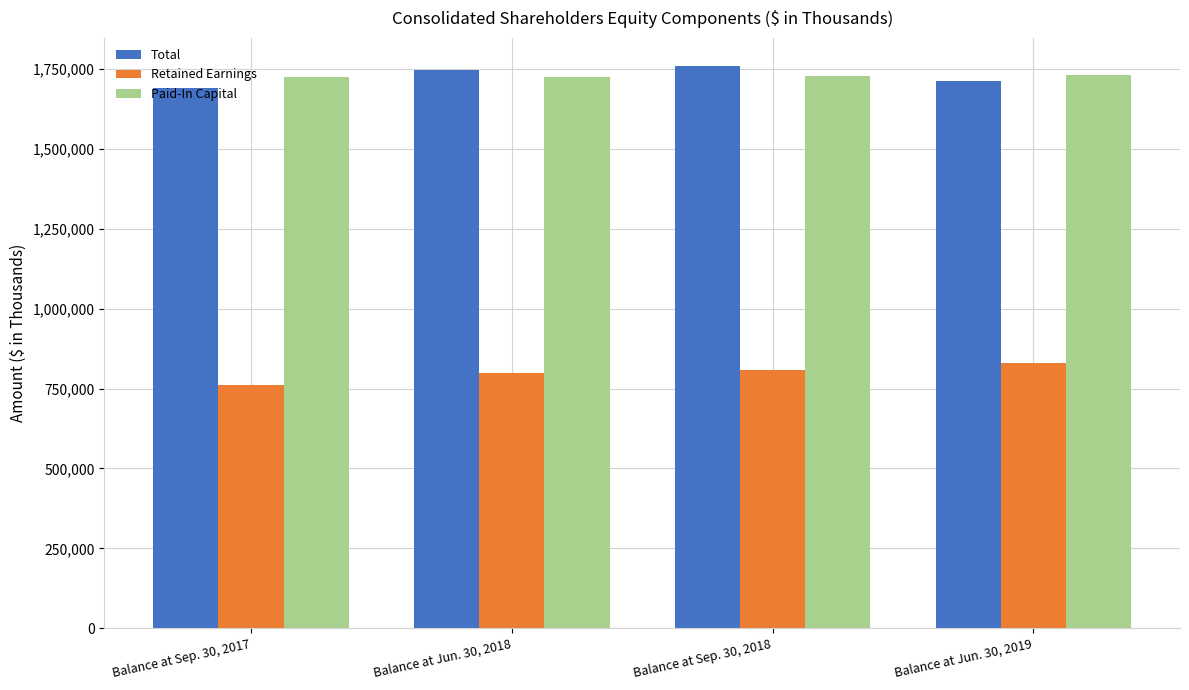

At Balance at Sep. 30, 2018, list the series in order from largest to smallest.

Total, Paid-In Capital, Retained Earnings